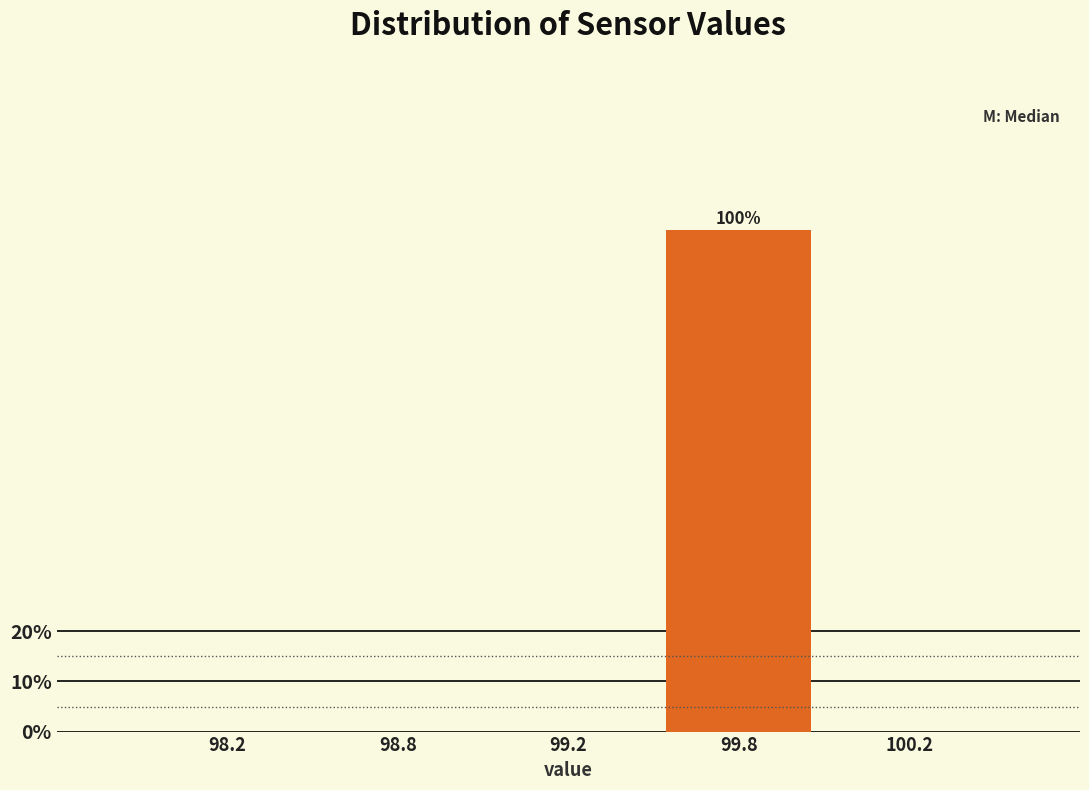

Reading left to right, list all the values displayed in this chart.

98.2=0	98.8=0	99.2=0	99.8=100	100.2=0